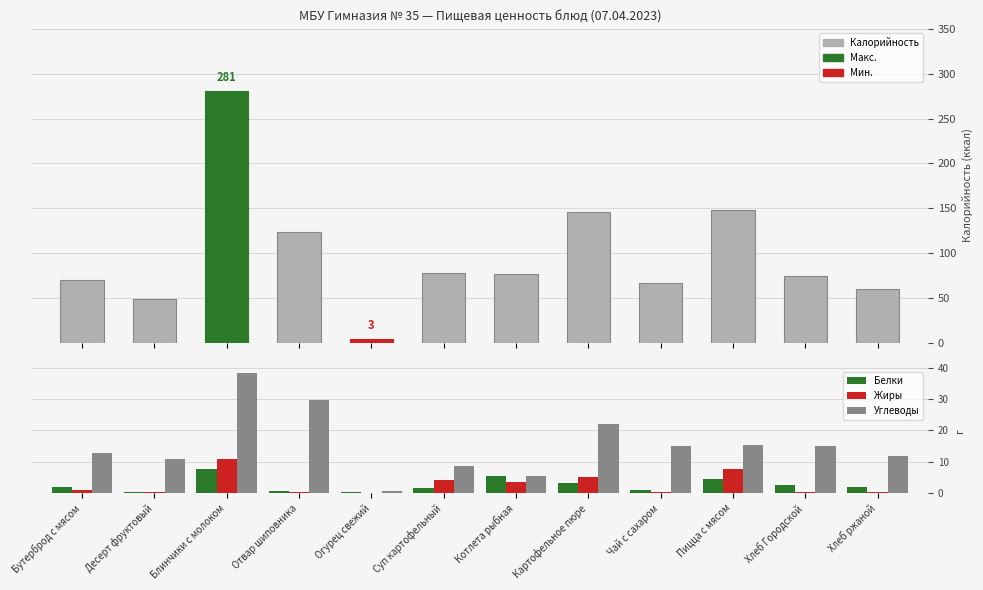

What is the difference between the second highest and minimum values in the Белки series?

5.2